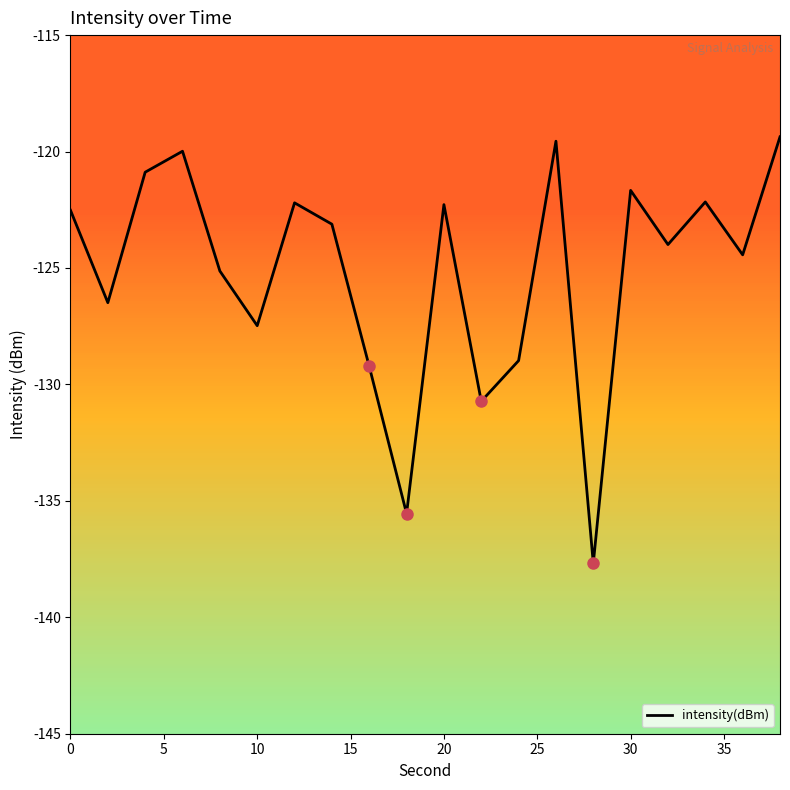

Is it true that intensity(dBm) equals -121.7 at 30?

True